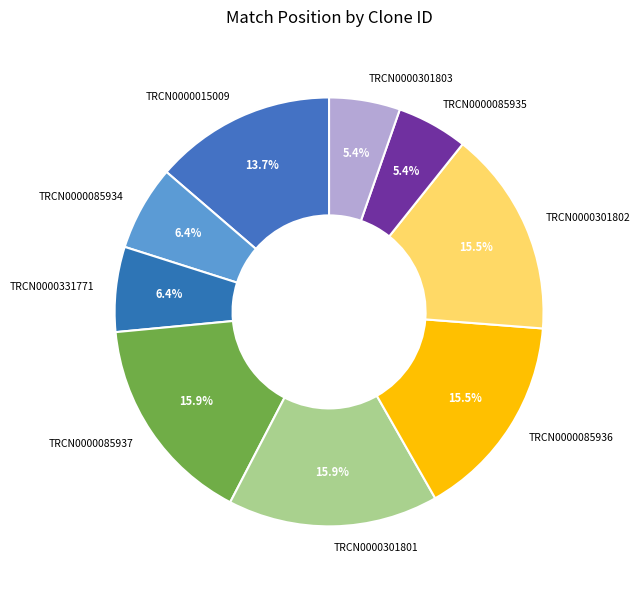

What is the total percentage of TRCN0000331771 and TRCN0000015009?

20.1%